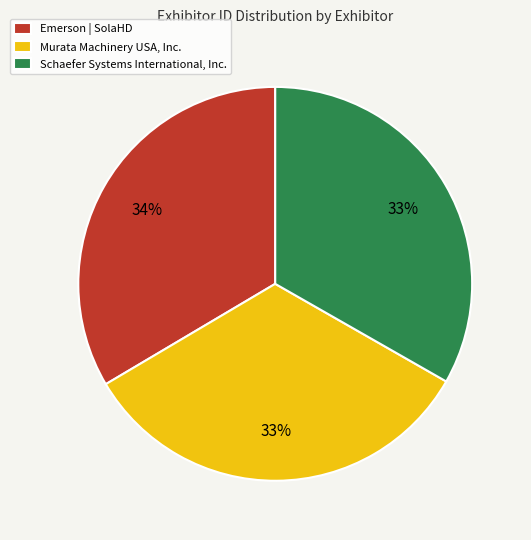

How many slices are in this pie chart?

3